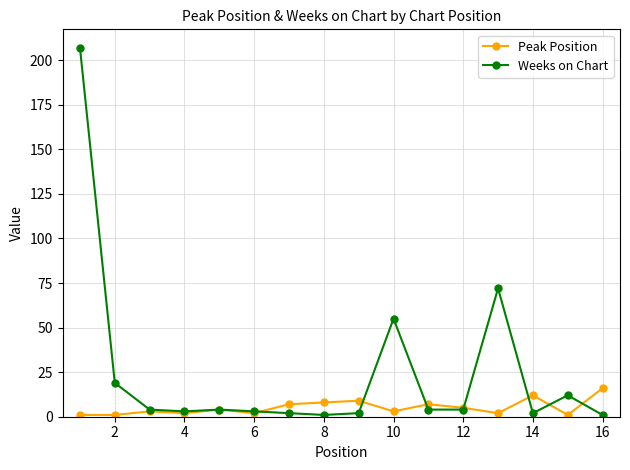

What is the minimum value shown in the chart?

1